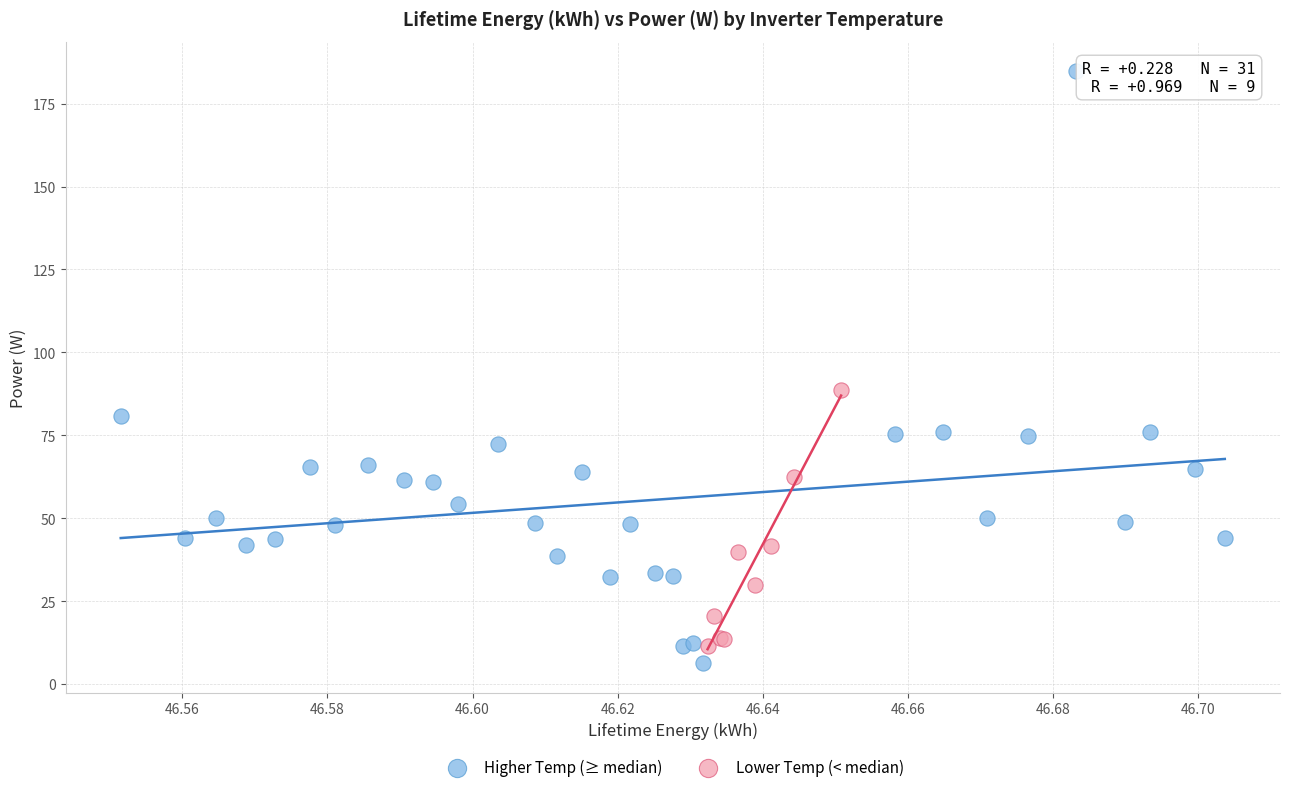

Which series contains the highest Y value?

Higher Temp (≥ median)